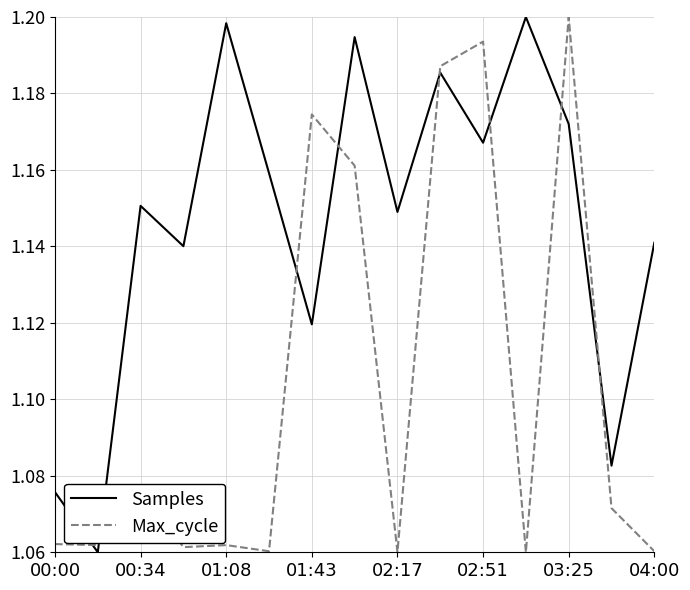

Rank the series by their average value, from lowest to highest.

Max_cycle, Samples